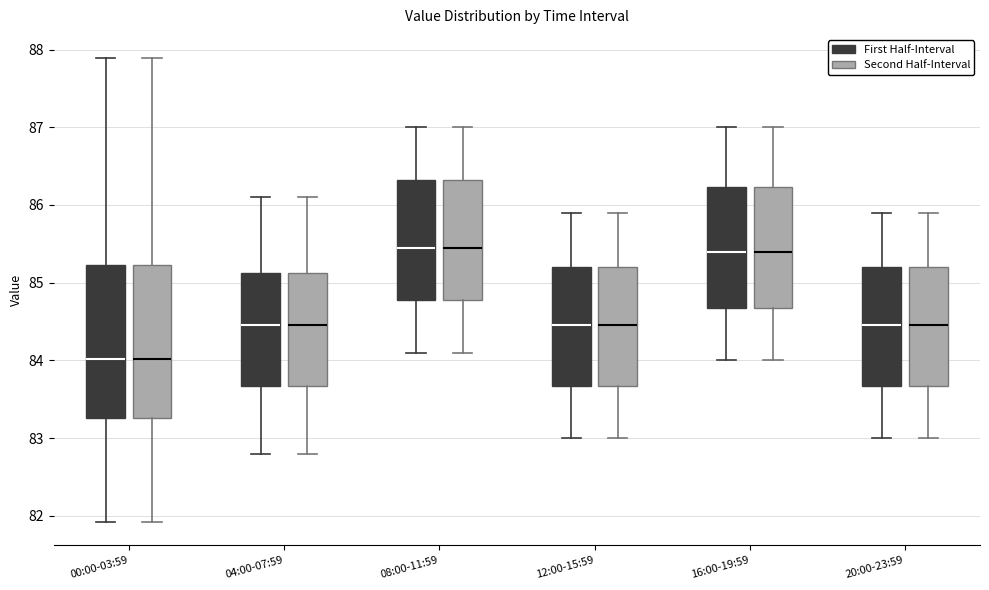

Reading left to right, read every box against the y-axis: the position of its median line, the range the box covers, and the ends of its whiskers. The values are not printed on the chart, so give them approximately, as read against the axis.

00:00-03:59 (First Half-Interval): median 84.0, box 83.3 to 85.2, whiskers 81.9 to 87.9
00:00-03:59 (Second Half-Interval): median 84.0, box 83.3 to 85.2, whiskers 81.9 to 87.9
04:00-07:59 (First Half-Interval): median 84.5, box 83.7 to 85.1, whiskers 82.8 to 86.1
04:00-07:59 (Second Half-Interval): median 84.5, box 83.7 to 85.1, whiskers 82.8 to 86.1
08:00-11:59 (First Half-Interval): median 85.5, box 84.8 to 86.3, whiskers 84.1 to 87.0
08:00-11:59 (Second Half-Interval): median 85.5, box 84.8 to 86.3, whiskers 84.1 to 87.0
12:00-15:59 (First Half-Interval): median 84.5, box 83.7 to 85.2, whiskers 83.0 to 85.9
12:00-15:59 (Second Half-Interval): median 84.5, box 83.7 to 85.2, whiskers 83.0 to 85.9
16:00-19:59 (First Half-Interval): median 85.4, box 84.7 to 86.2, whiskers 84.0 to 87.0
16:00-19:59 (Second Half-Interval): median 85.4, box 84.7 to 86.2, whiskers 84.0 to 87.0
20:00-23:59 (First Half-Interval): median 84.5, box 83.7 to 85.2, whiskers 83.0 to 85.9
20:00-23:59 (Second Half-Interval): median 84.5, box 83.7 to 85.2, whiskers 83.0 to 85.9